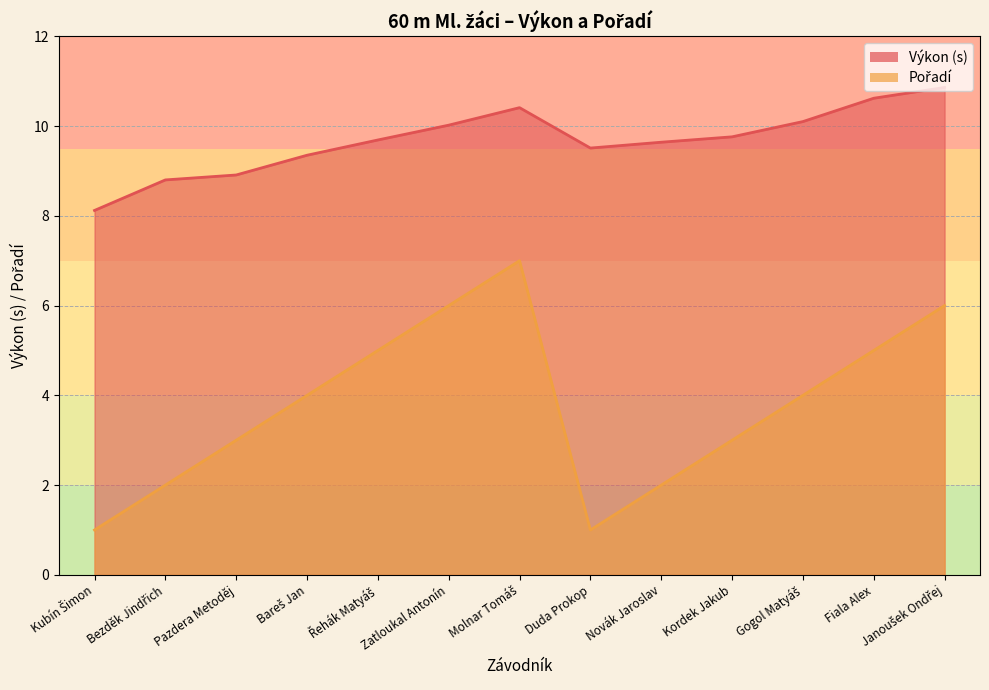

Count the number of data series in this chart.

2